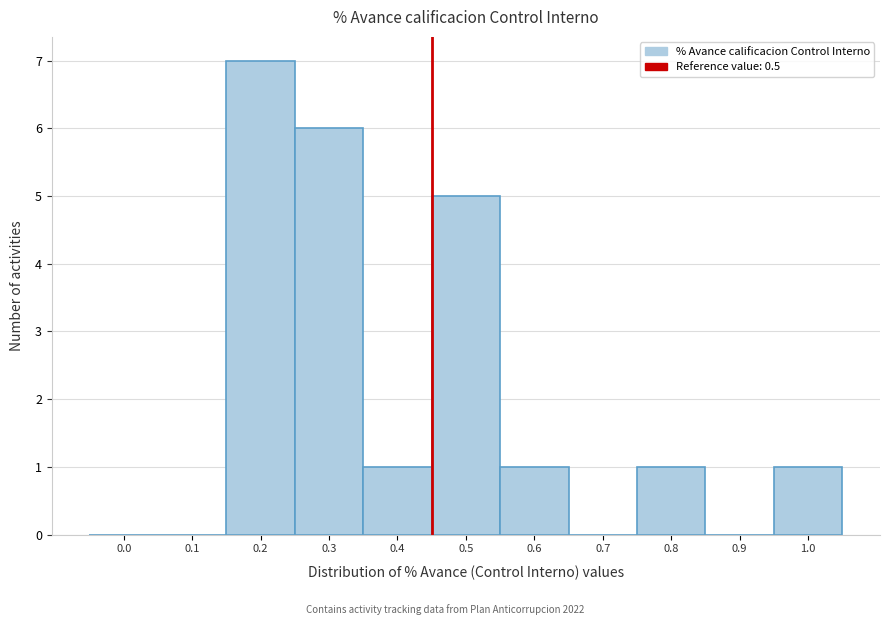

Reading left to right, extract all data points from this chart.

0.0=0	0.1=0	0.2=7	0.3=6	0.4=1	0.5=5	0.6=1	0.7=0	0.8=1	0.9=0	1.0=1